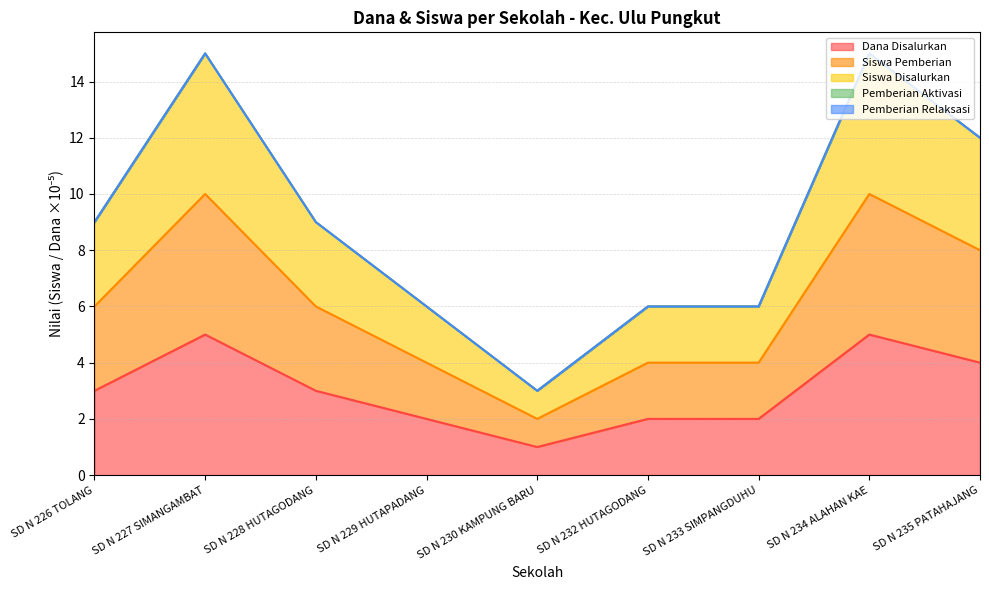

True or false: Siswa Pemberian and Siswa Disalurkan intersect in this chart.

False